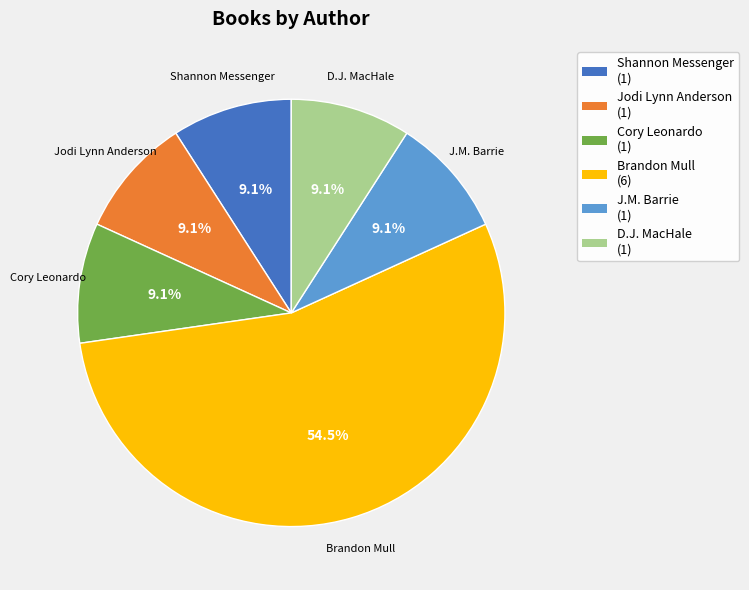

To the nearest percent, what is the difference between the largest and smallest slice percentages?

45%